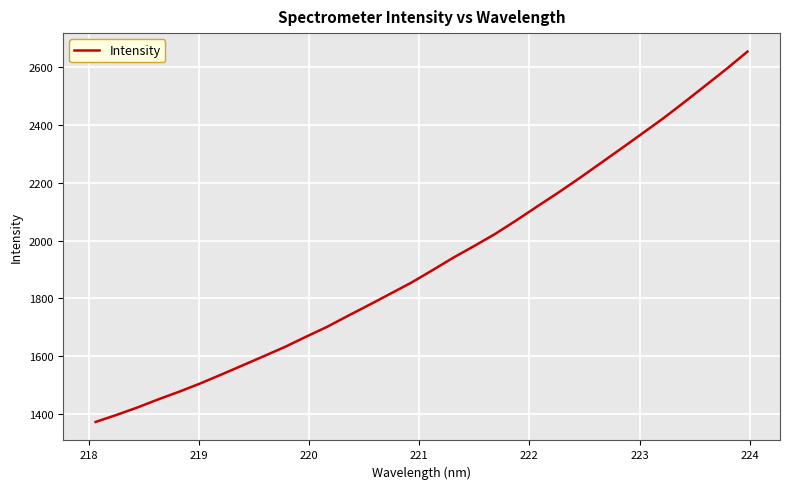

What is the smallest value displayed?

1373.1